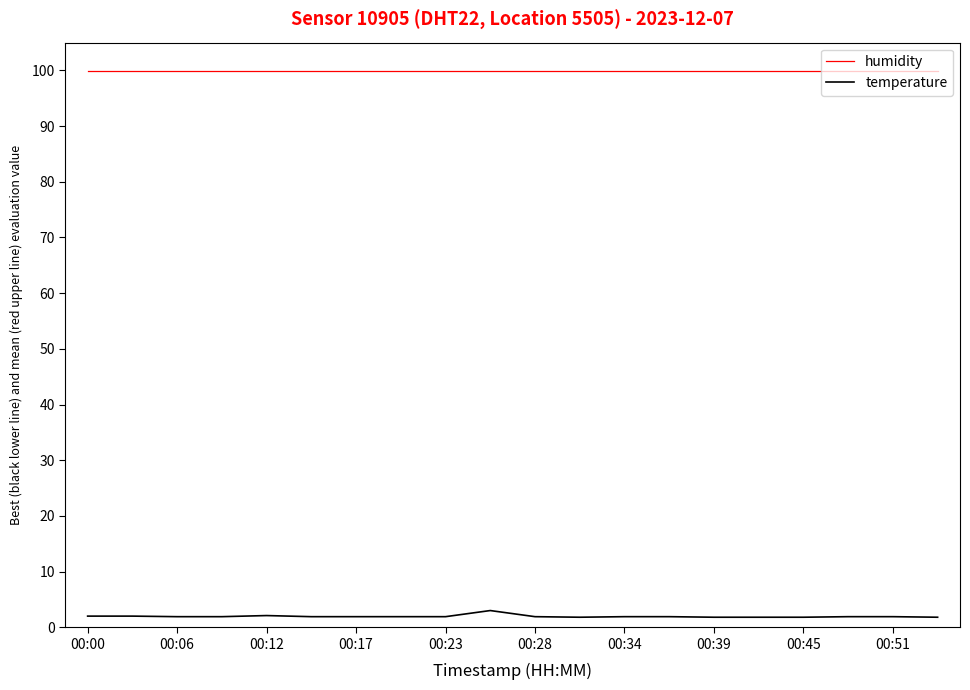

How many lines are shown in the chart?

2